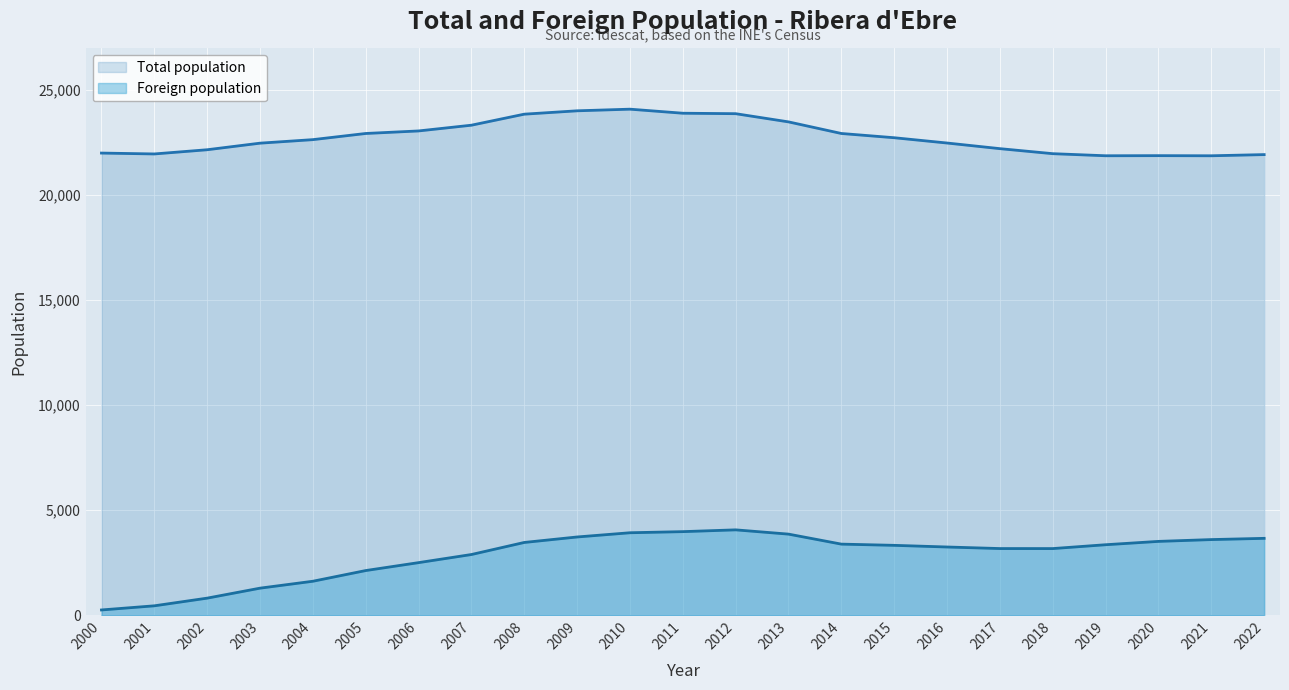

True or false: Foreign population and Total population intersect in this chart.

False